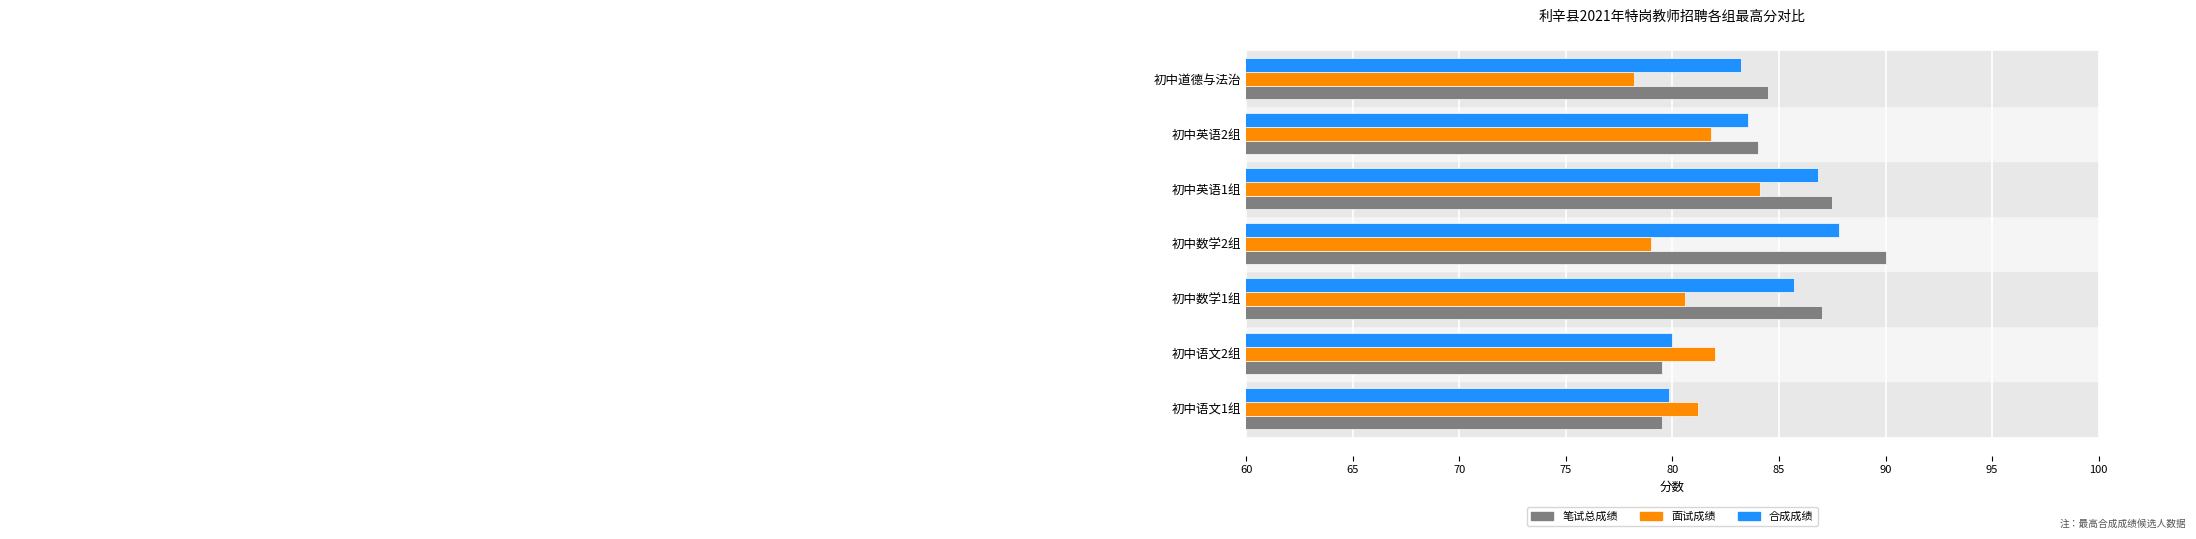

What is the difference between the highest and lowest values at 初中语文2组?

2.5